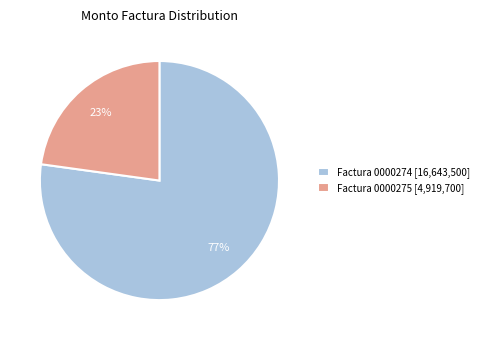

Count the number of slices in the pie.

2